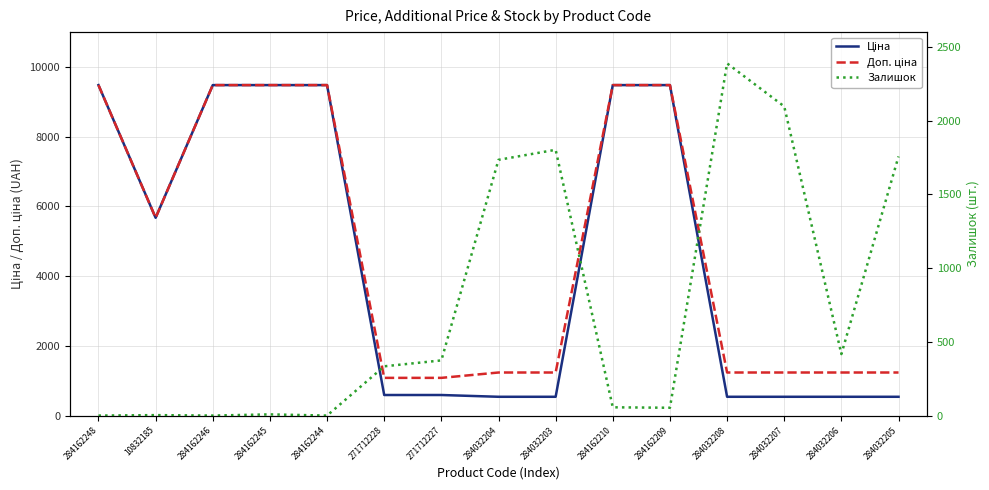

What is the lowest value of the Ціна series?

539.0